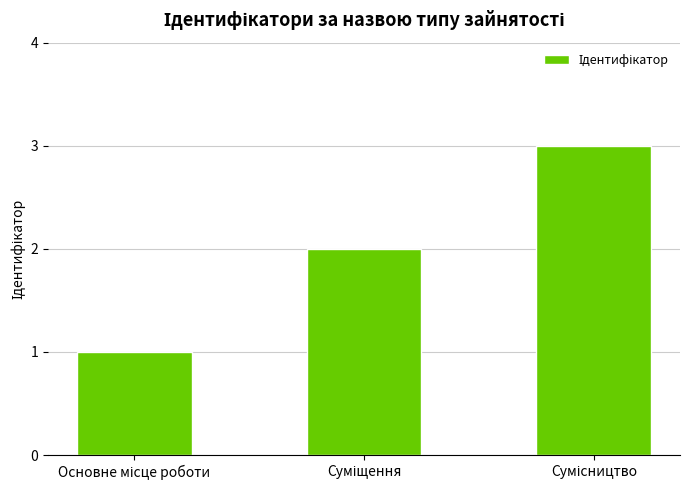

What is the sum of all values?

6